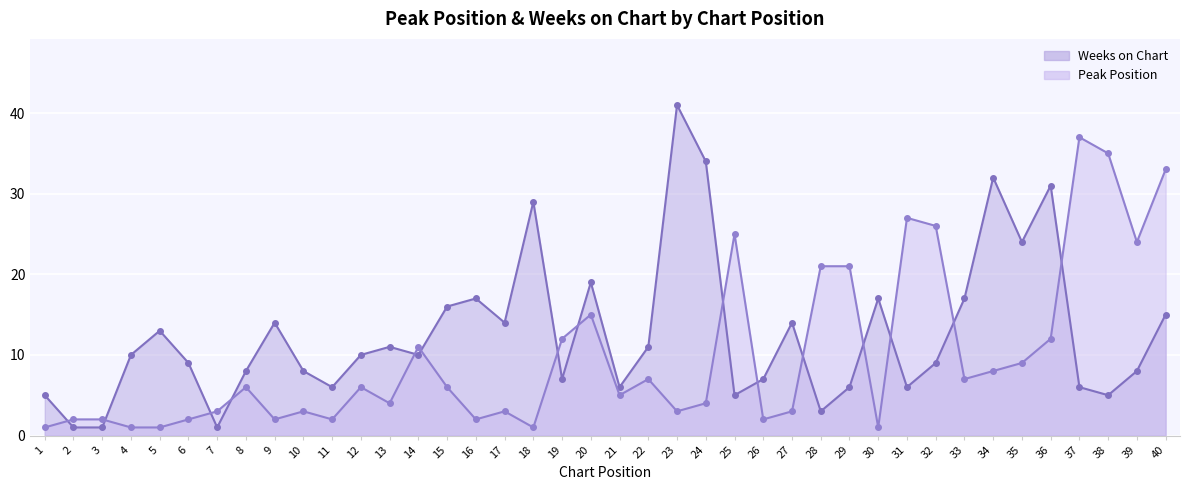

The value of Weeks on Chart at 39 is 2. True or false?

False